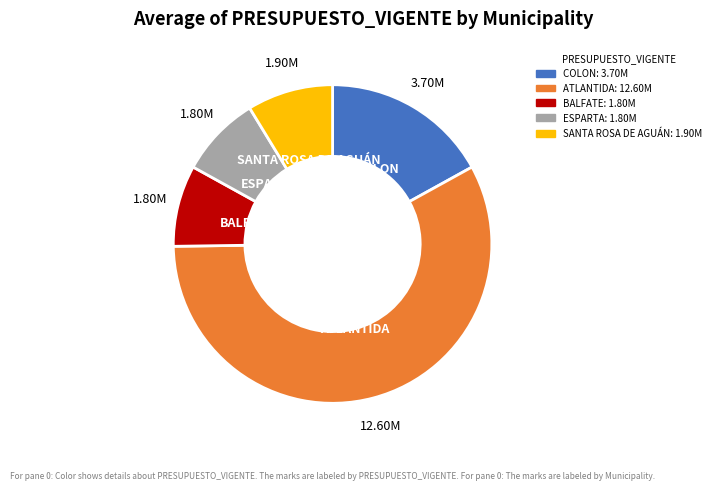

Which slice is the largest?

ATLANTIDA